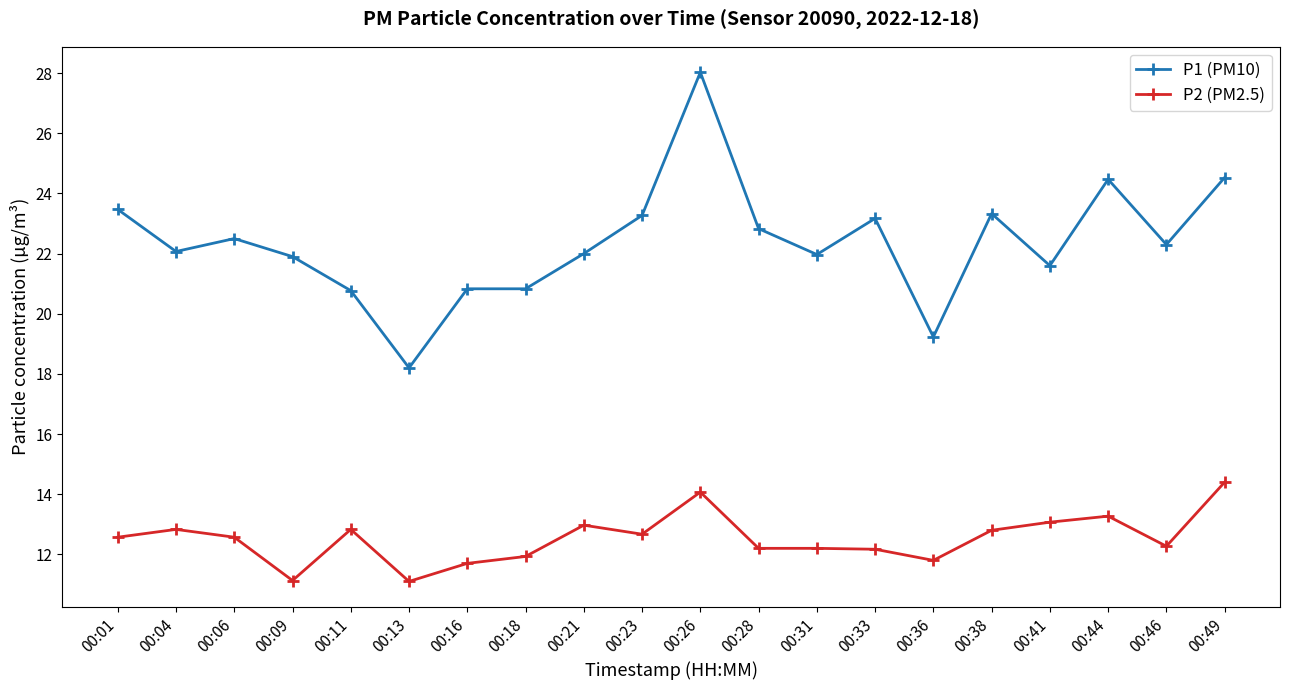

What is the lowest value of the P1 (PM10) series?

18.2